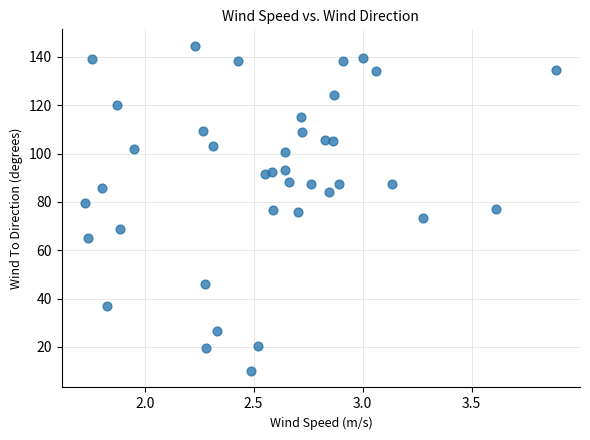

What is the range of X values (max minus min)?

2.2